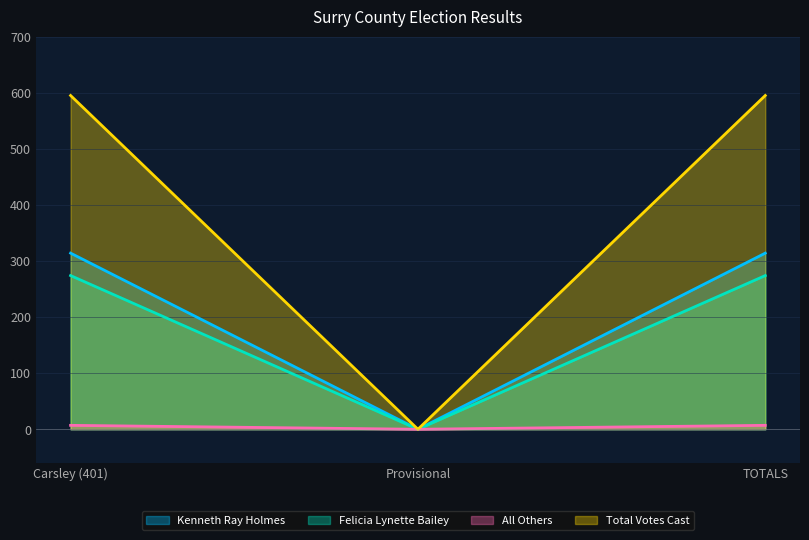

Rank the series at Carsley (401) from lowest to highest value.

All Others, Felicia Lynette Bailey, Kenneth Ray Holmes, Total Votes Cast